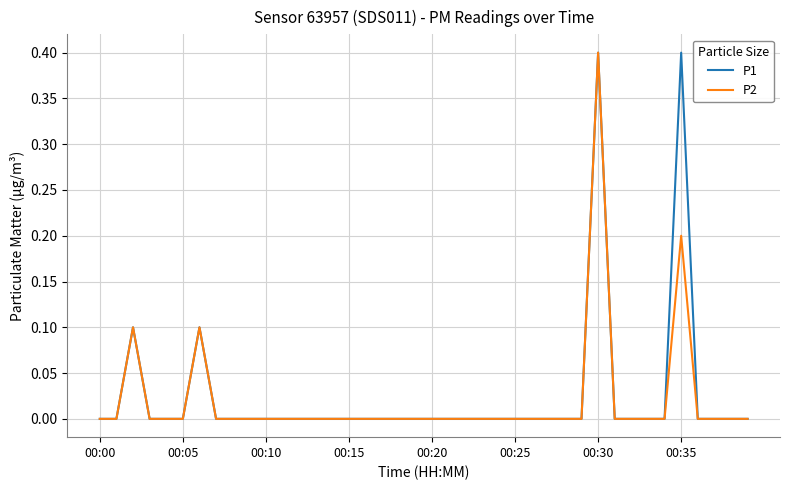

What are all the series names shown in the legend?

P1, P2